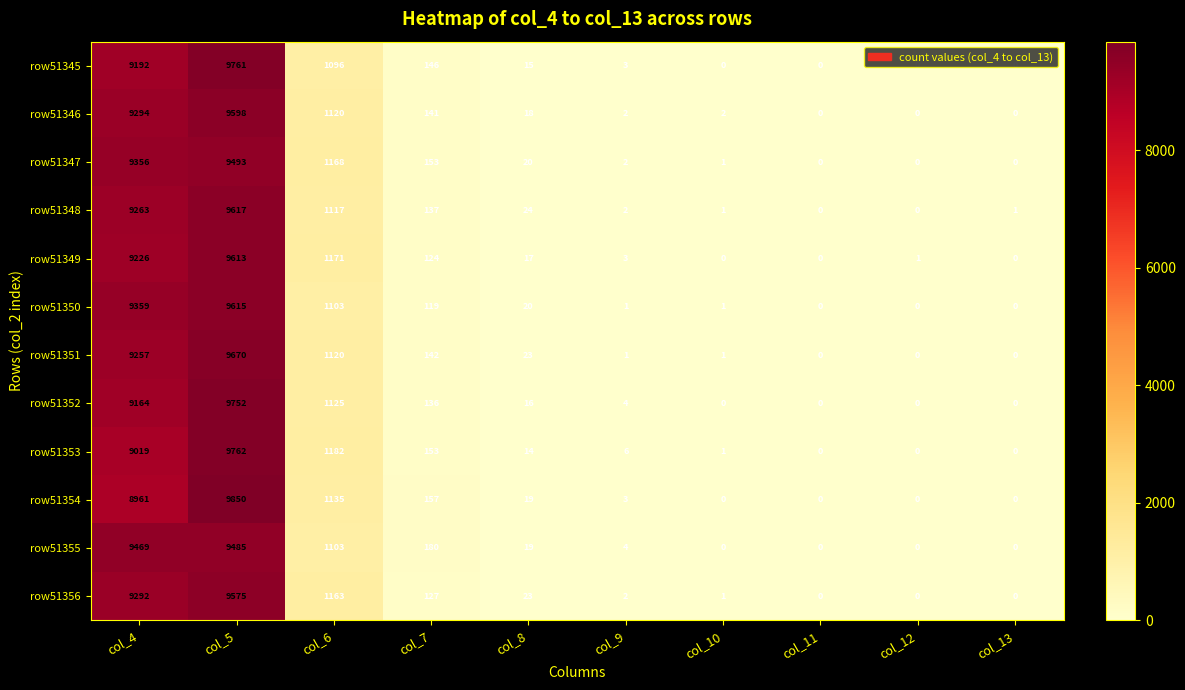

At which label does row51345 first exceed 15?

col_4